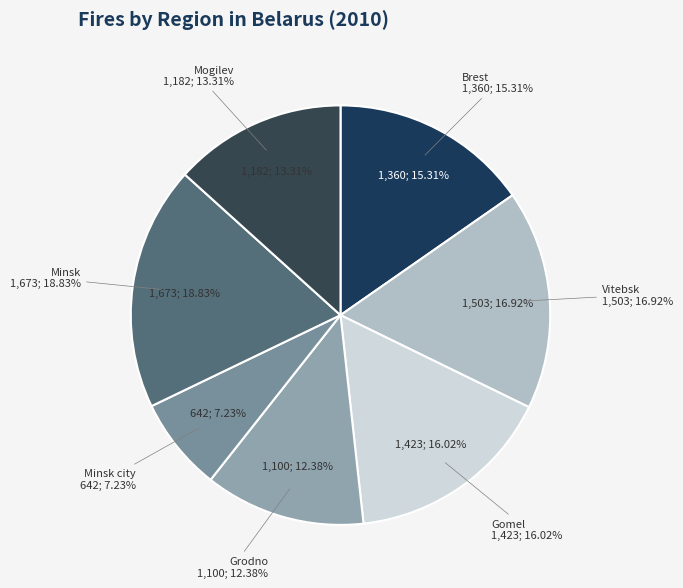

Which slice is the largest?

Minsk